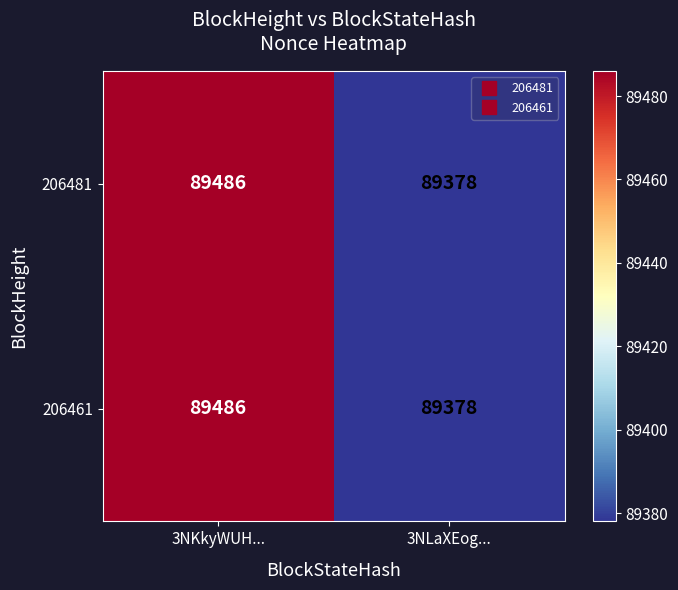

What is the total value across all series at 3NKkyWUH...?

178972